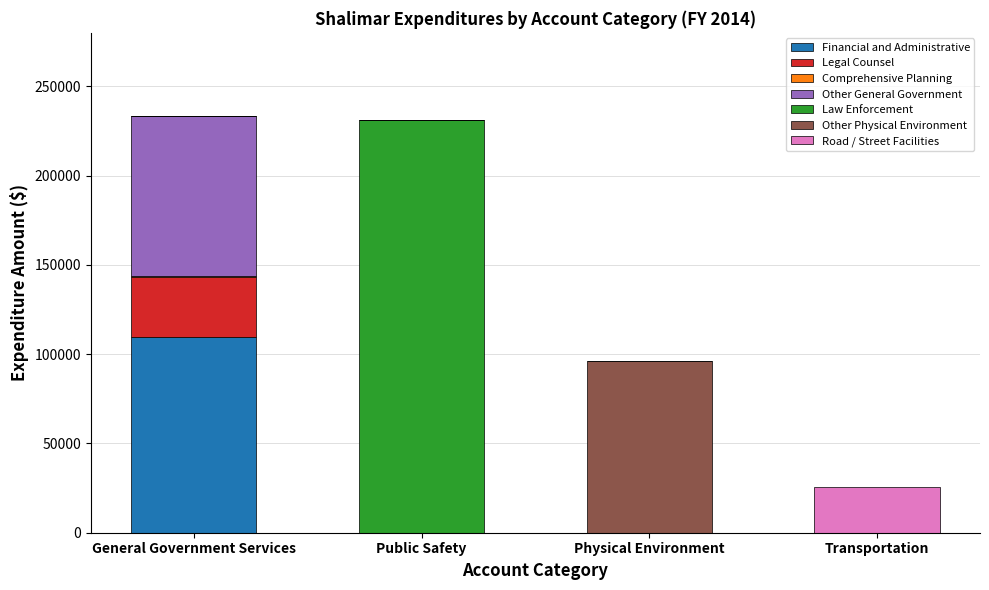

True or false: Financial and Administrative has a value of 109577 at General Government Services.

True